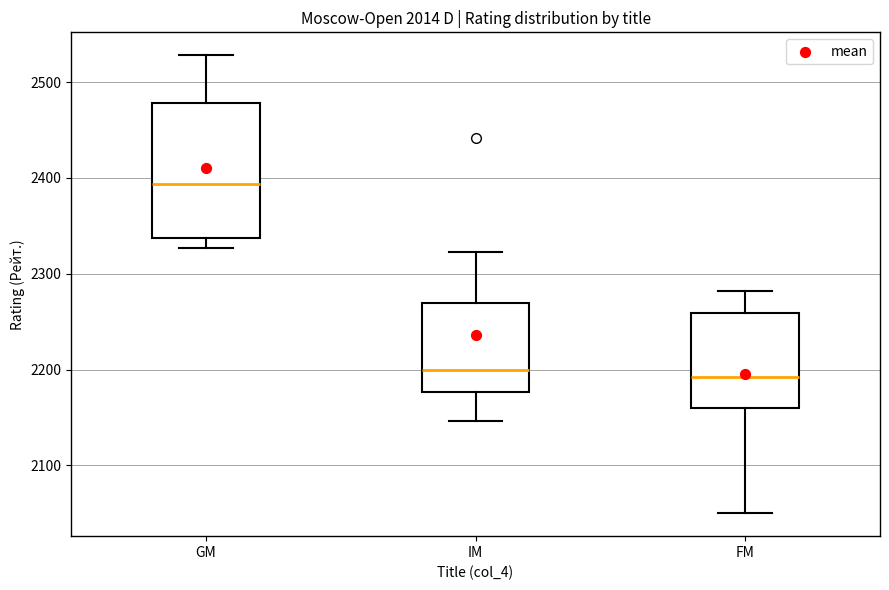

Which box is the tallest, from its lower edge to its upper edge?

GM